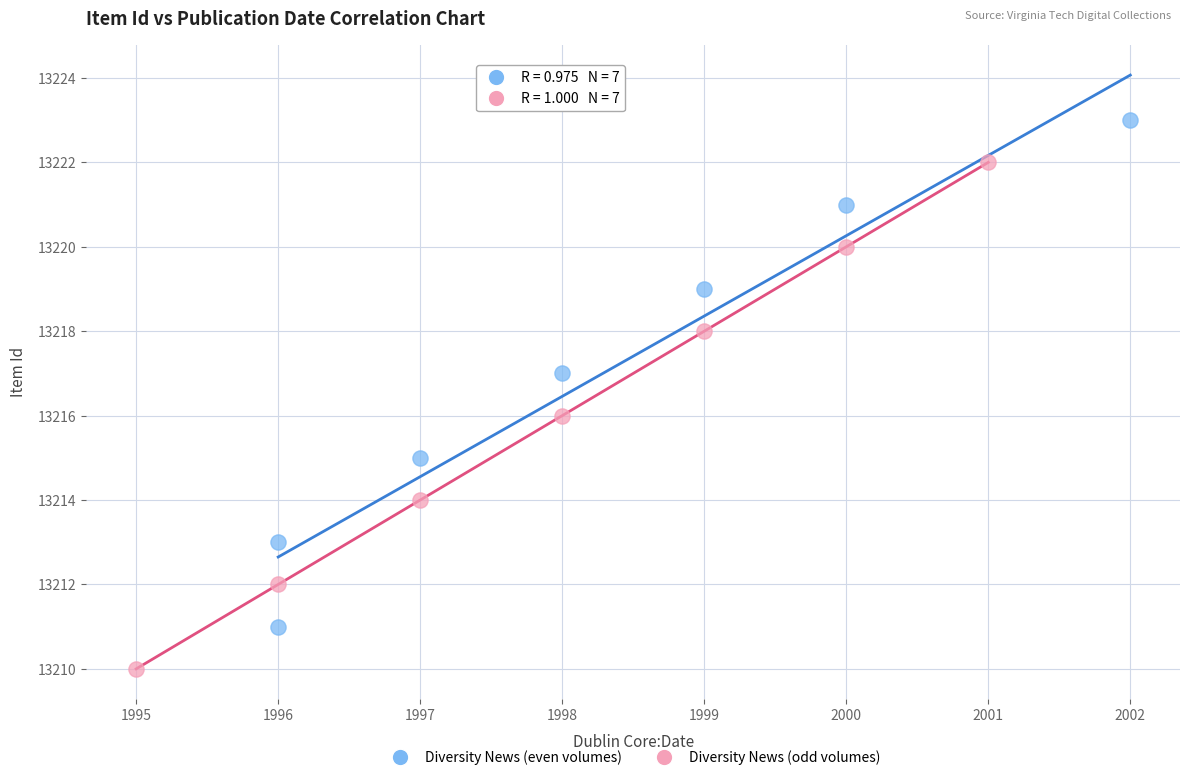

Which series contains the lowest Y value?

Diversity News (odd volumes)